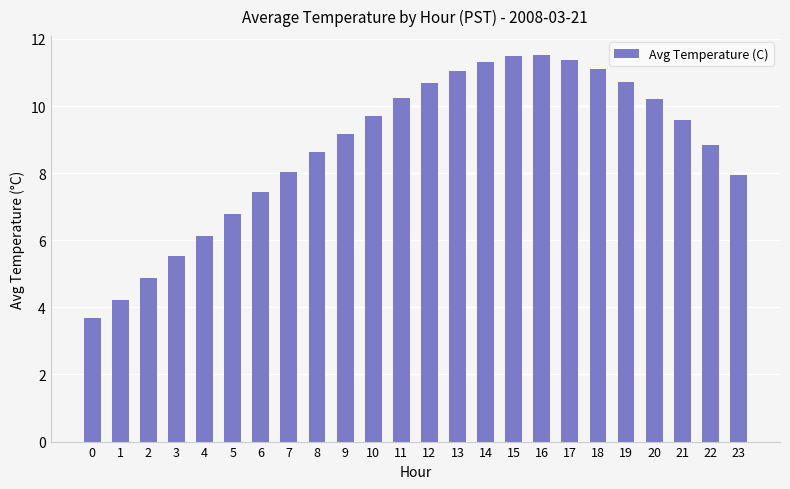

Read the value at 21.

9.6